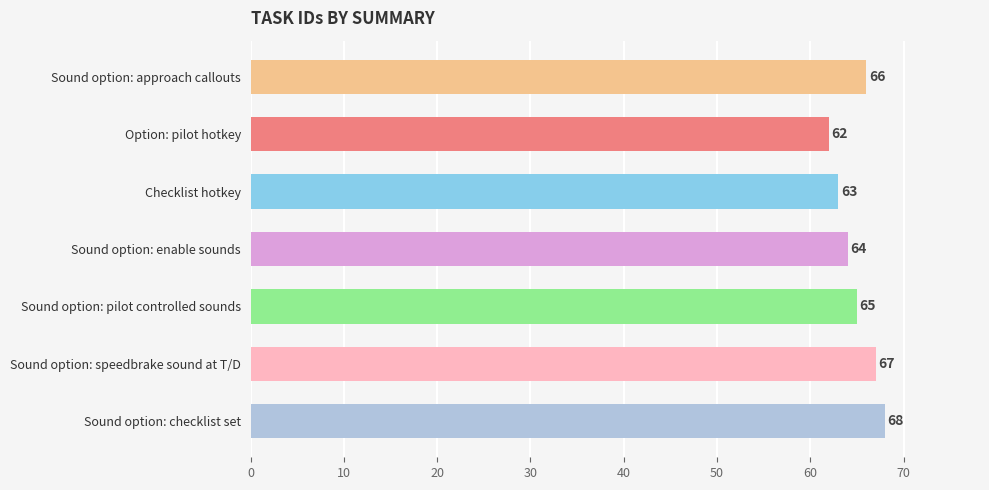

At which label is the value closest to 65?

Sound option: pilot controlled sounds